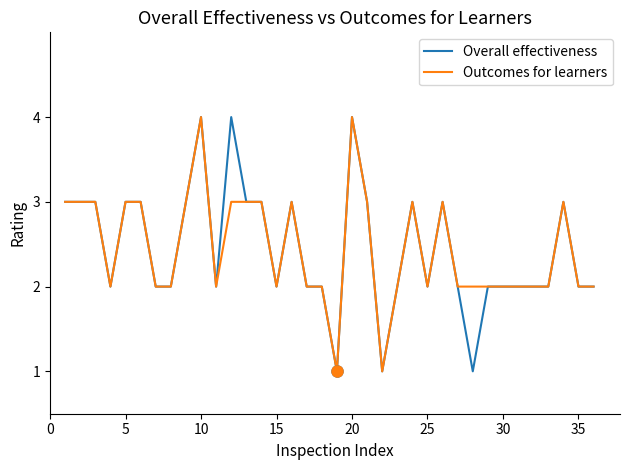

What is the greatest value displayed?

4